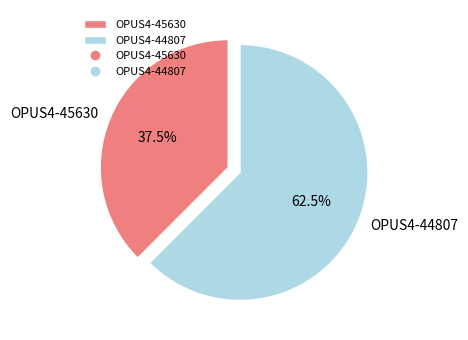

To the nearest percent, what is the difference between the OPUS4-45630 and OPUS4-44807 slice percentages?

25%